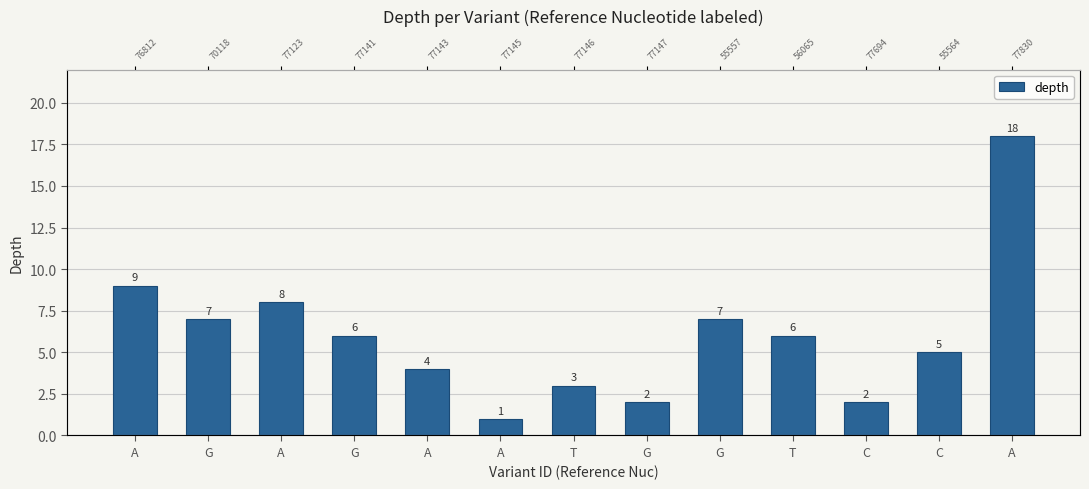

What is the difference between the maximum and minimum values?

17